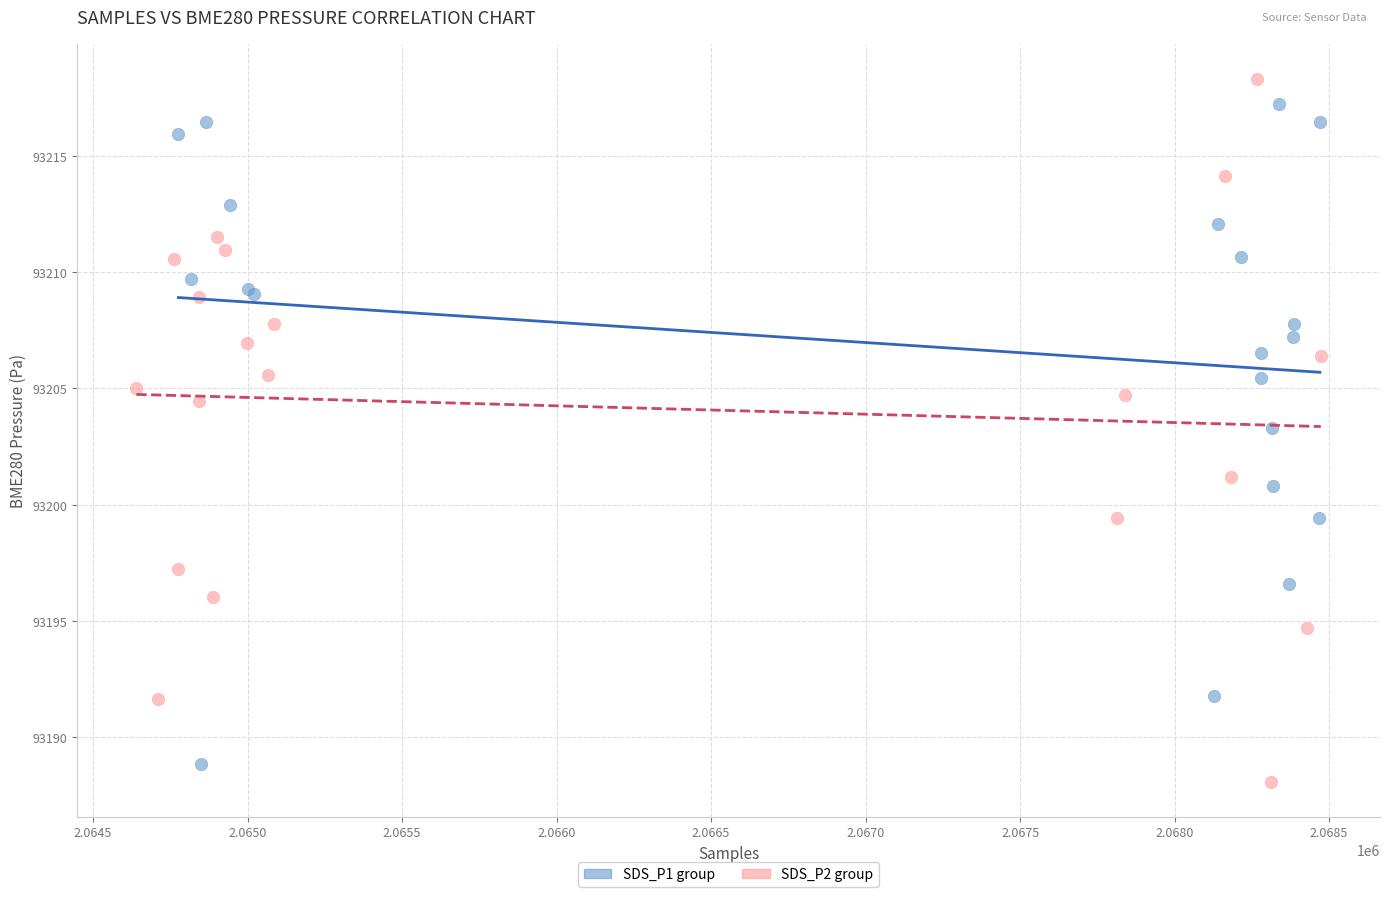

Which series contains the highest Y value?

SDS_P2 group